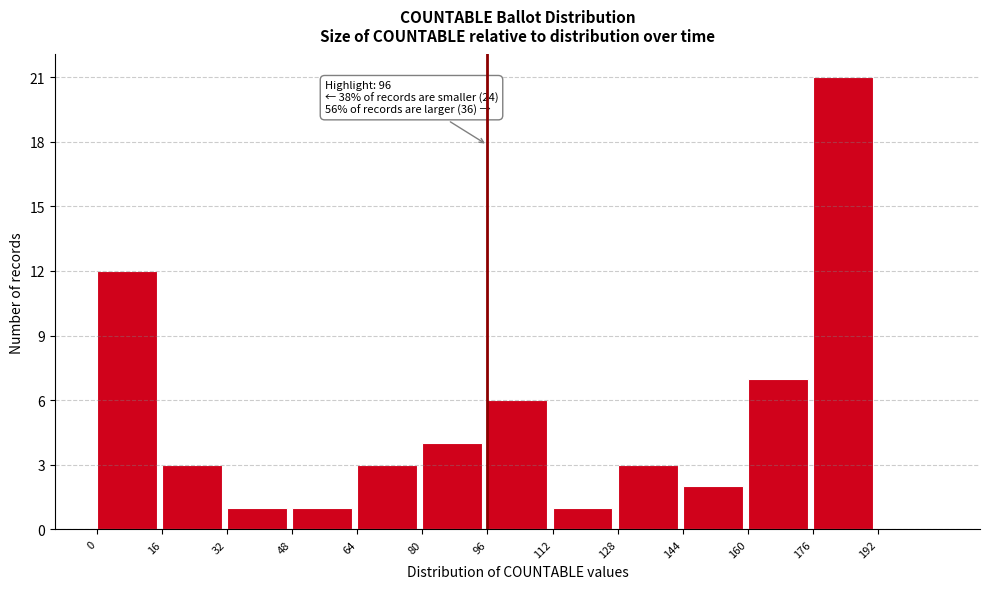

Which range on the x-axis has the tallest bar?

176 to 192